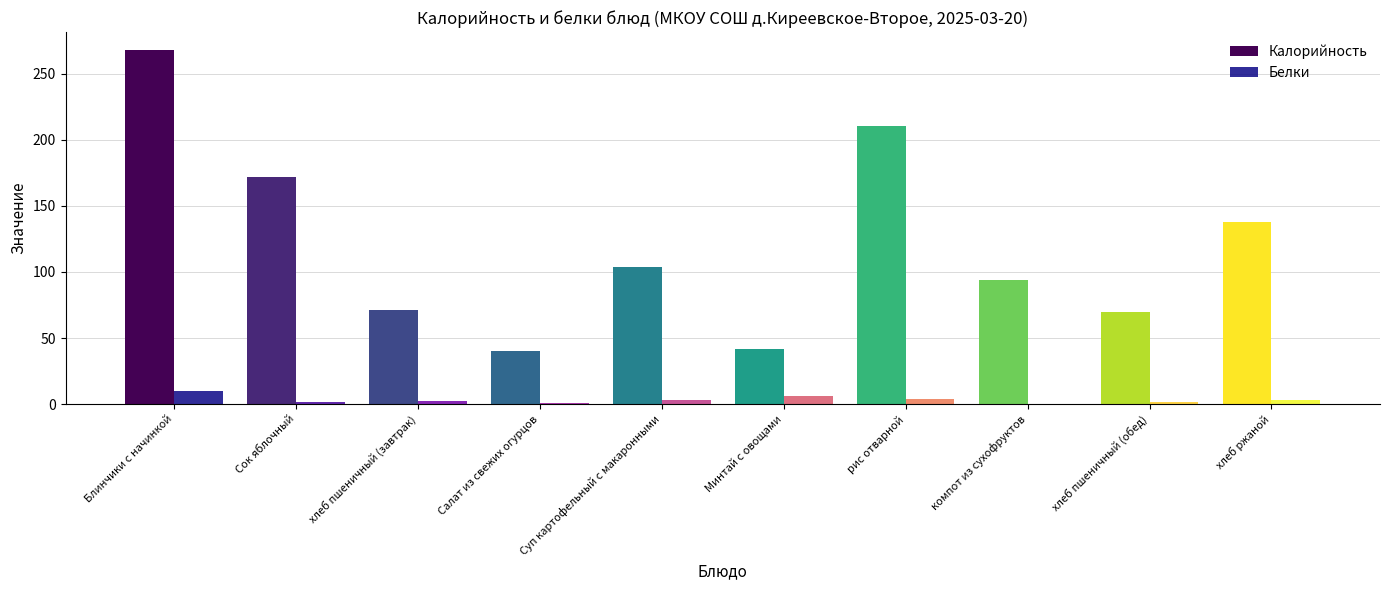

What value does the Белки series have at Блинчики с начинкой?

10.1